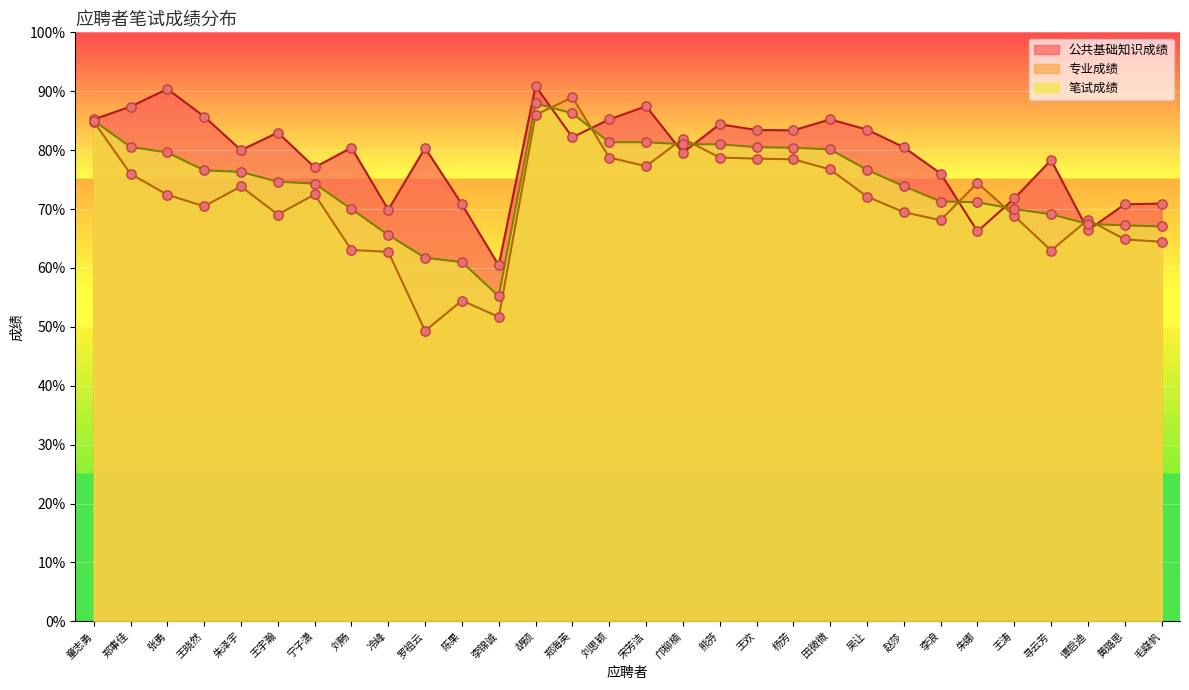

Is the value of 公共基础知识成绩 at 王欢 greater than the value of 专业成绩 at 王宇瀚?

Yes